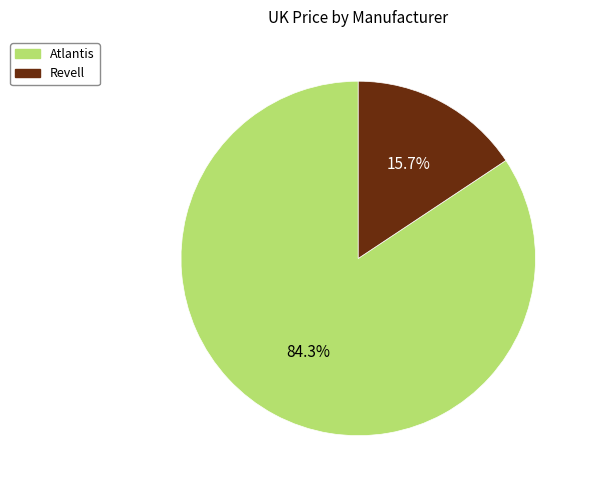

Which has a higher value, Atlantis or Revell?

Atlantis